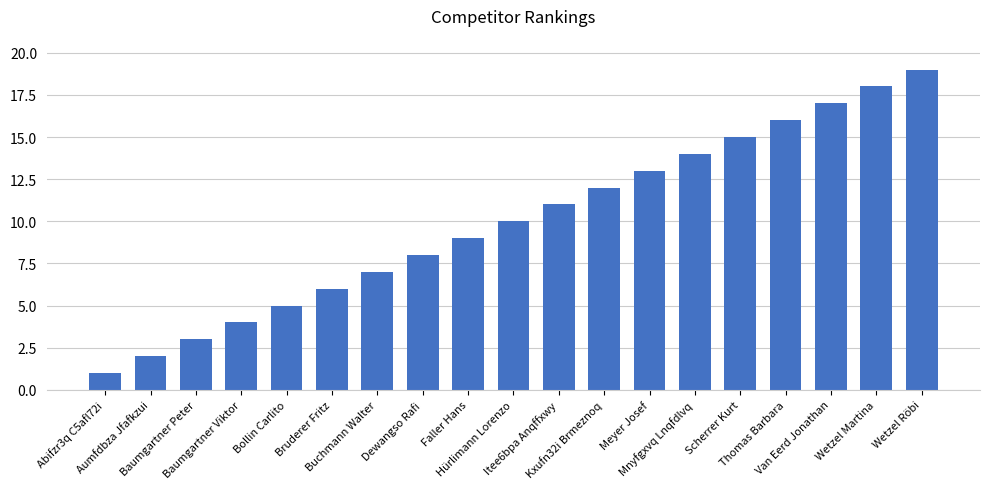

Reading left to right, list all the values displayed in this chart.

1	2	3	4	5	6	7	8	9	10	11	12	13	14	15	16	17	18	19